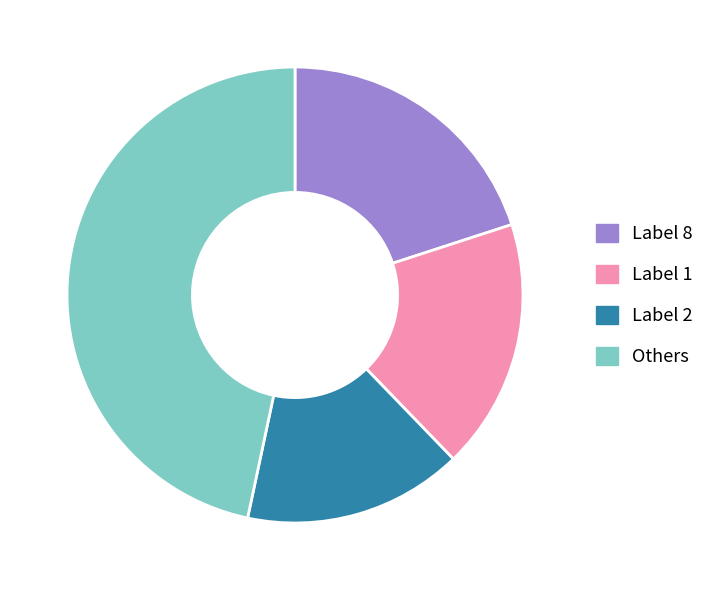

Is it true that Others is 47% of the pie?

True